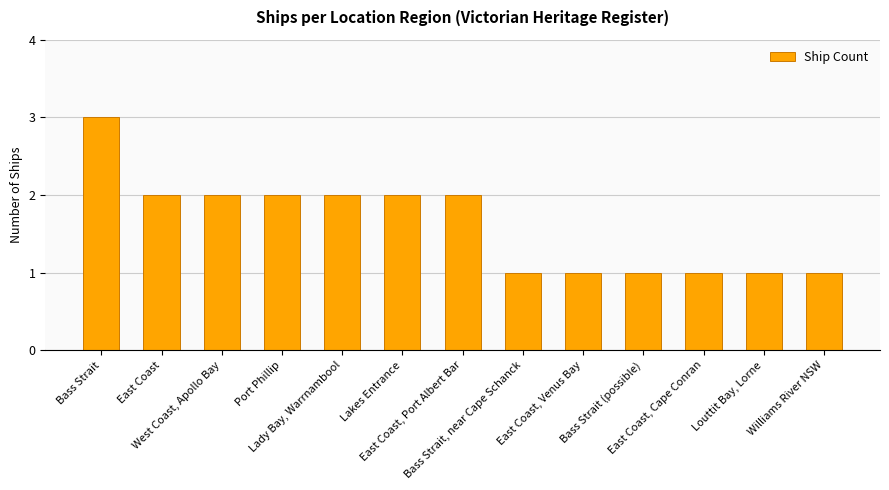

What is the label of the 4th bar from the left?

Port Phillip